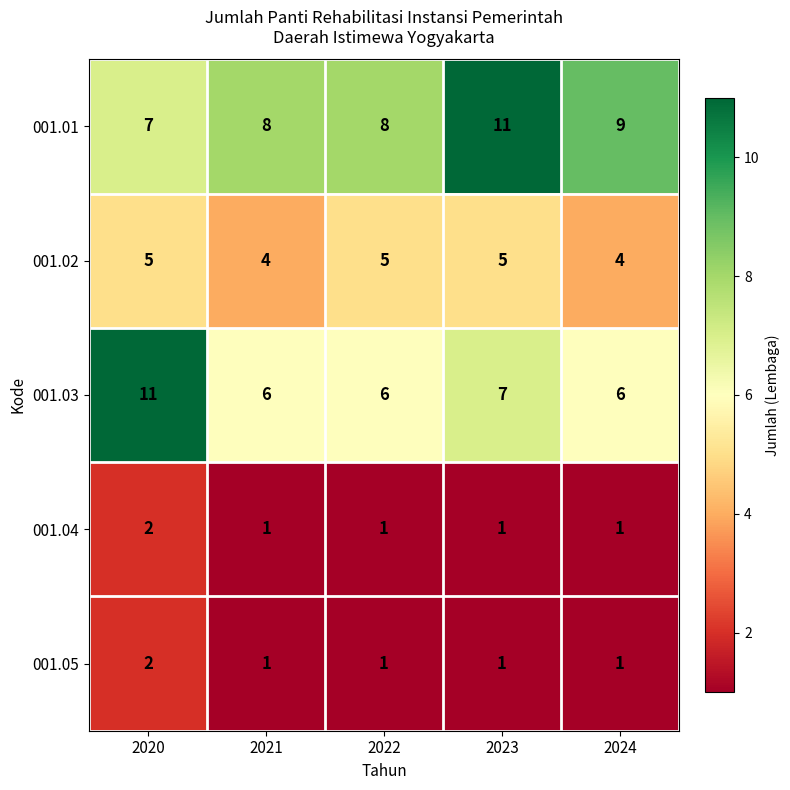

What is the lowest value of the 001.01 series?

7